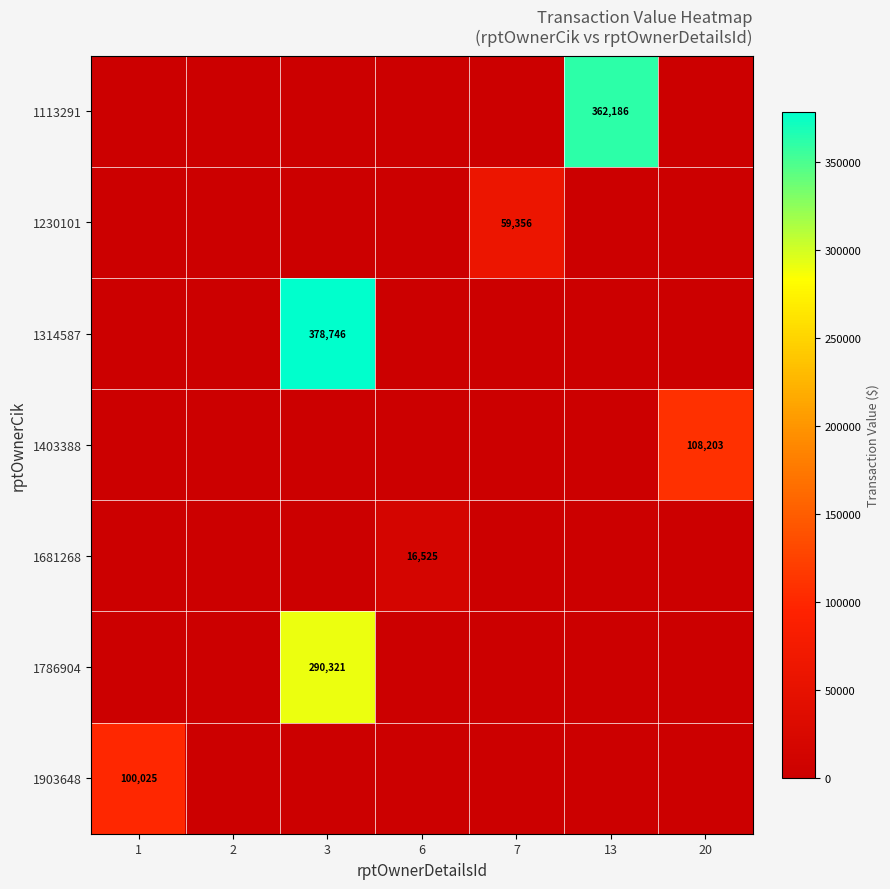

What is the difference between the highest and lowest values at 6?

16525.0